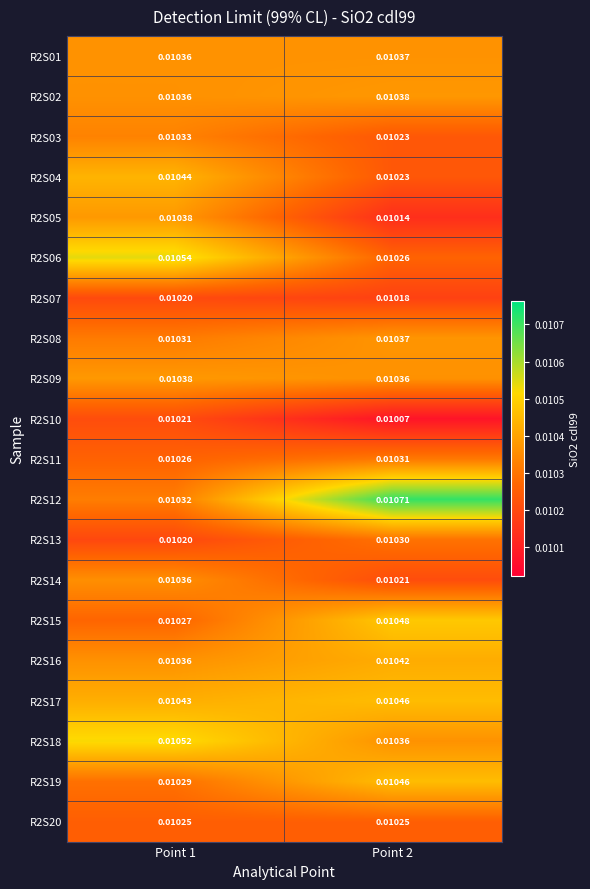

Is the value of R2S01 at Point 2 greater than the value of R2S12 at Point 2?

No